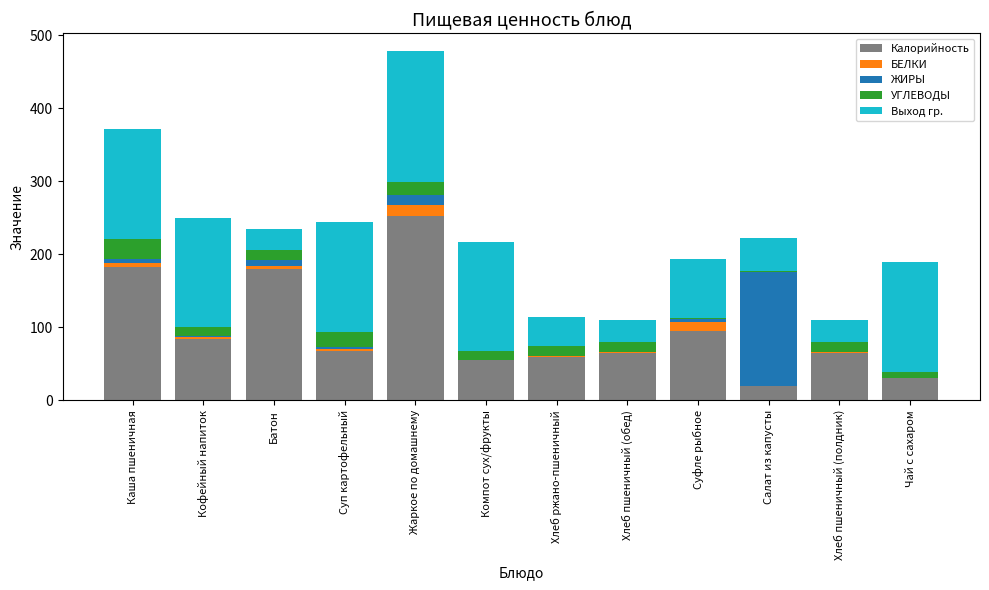

At which category is the sum across all series the highest?

Жаркое по домашнему